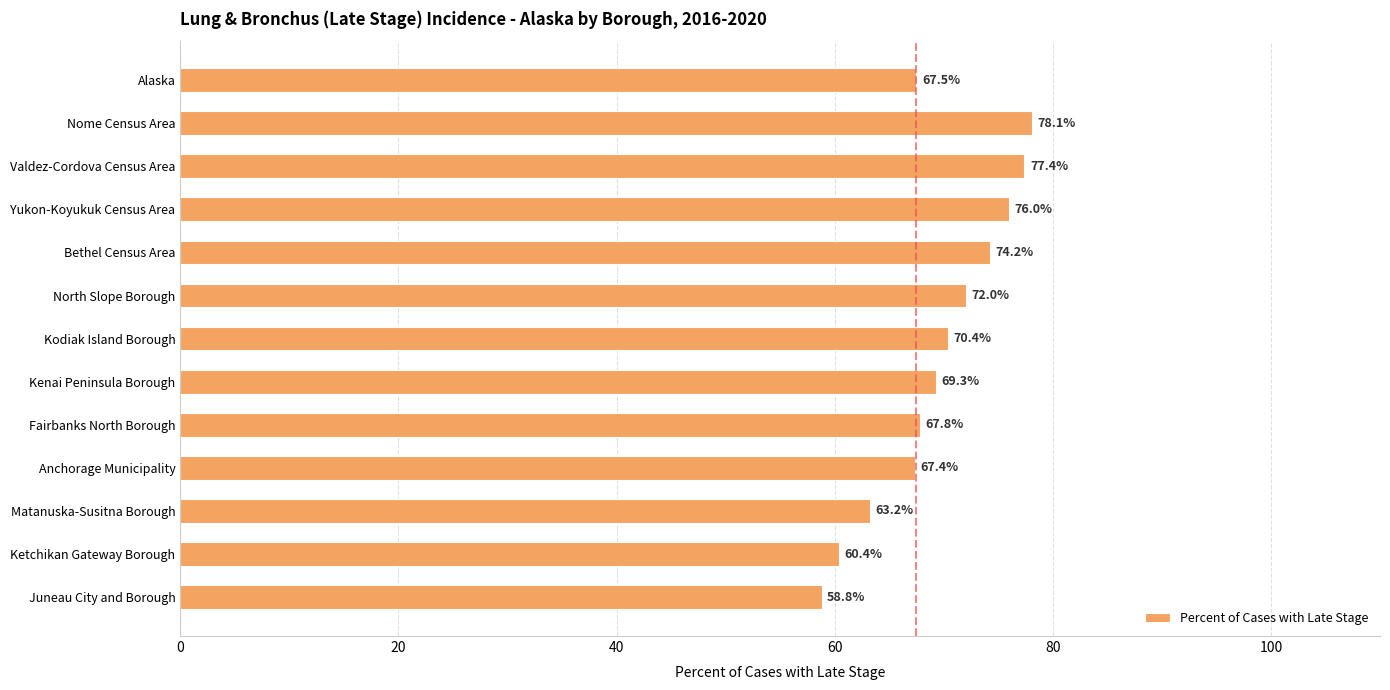

Rank the categories by value from lowest to highest.

Juneau City and Borough, Ketchikan Gateway Borough, Matanuska-Susitna Borough, Anchorage Municipality, Alaska, Fairbanks North Borough, Kenai Peninsula Borough, Kodiak Island Borough, North Slope Borough, Bethel Census Area, Yukon-Koyukuk Census Area, Valdez-Cordova Census Area, Nome Census Area